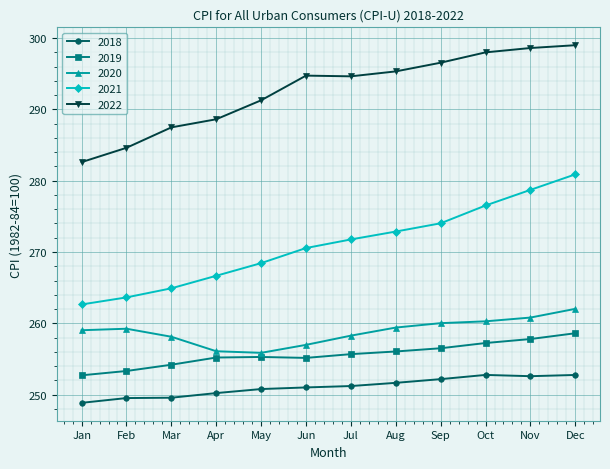

What is the difference between the second highest and second lowest values in the 2022 series?

14.0